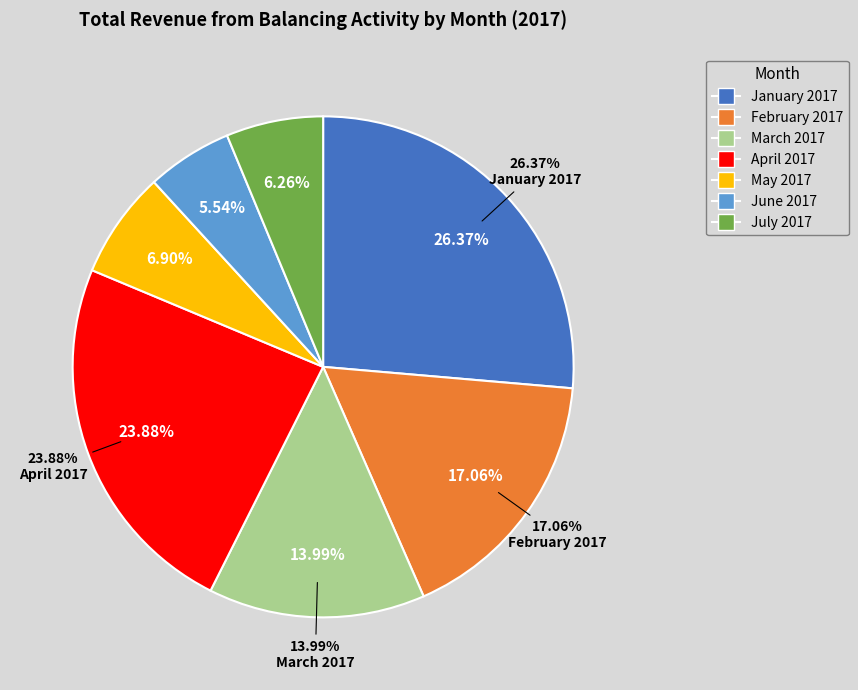

What percentage is the June 2017 slice, to the nearest percent?

6%